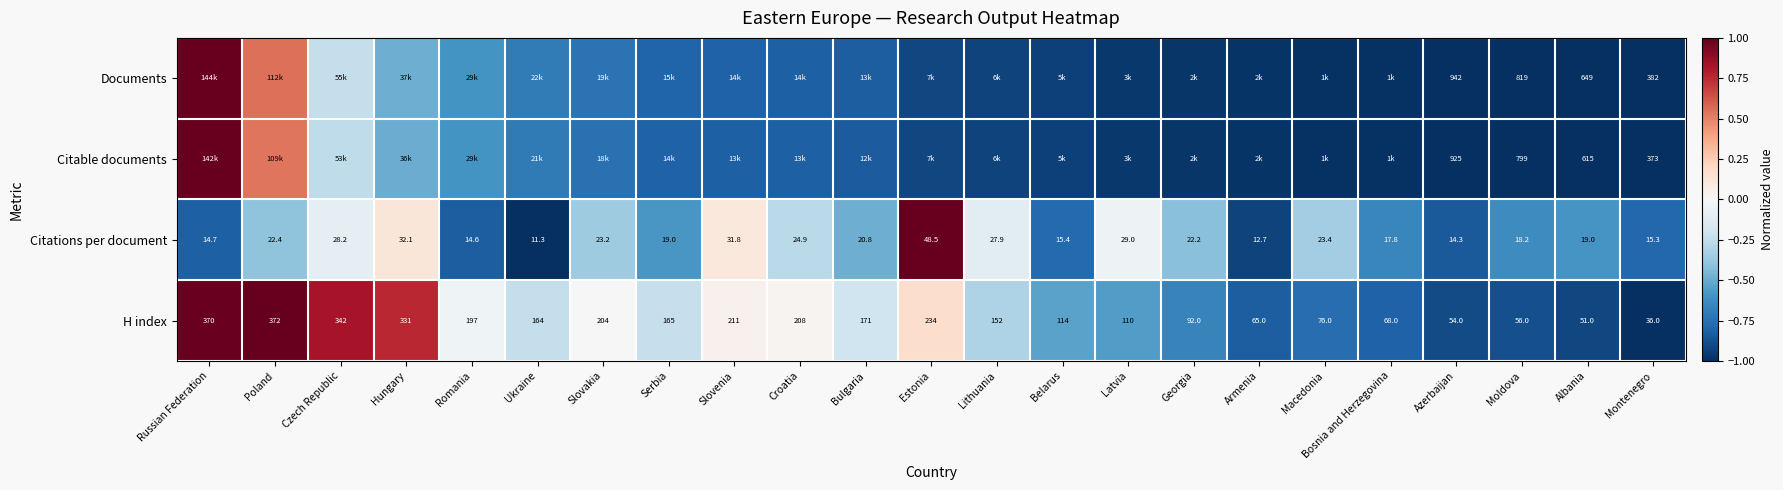

Which category has the lowest value in the Citations per document series?

Ukraine